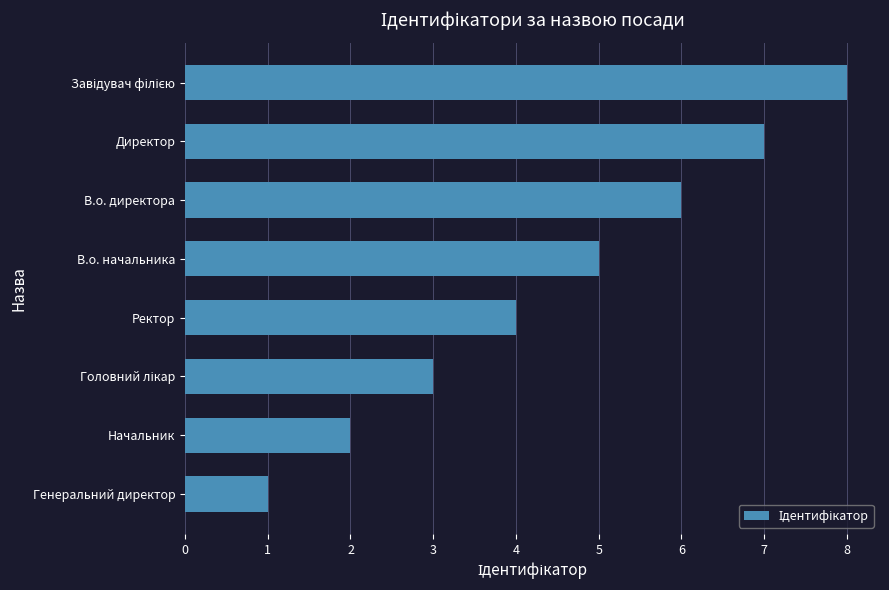

Approximately how many times larger is the value at Ректор compared to Генеральний директор?

4.0